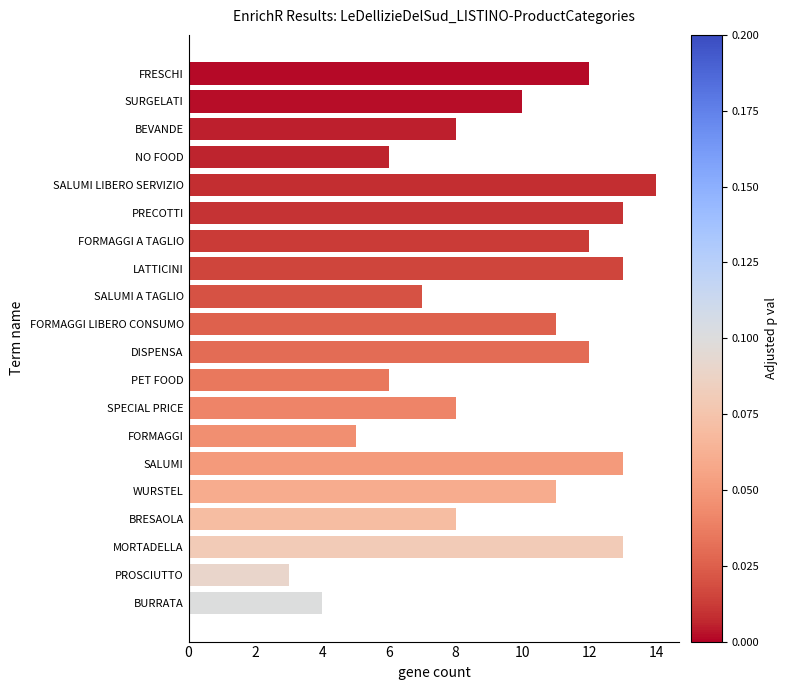

What is the approximate value at LATTICINI?

13